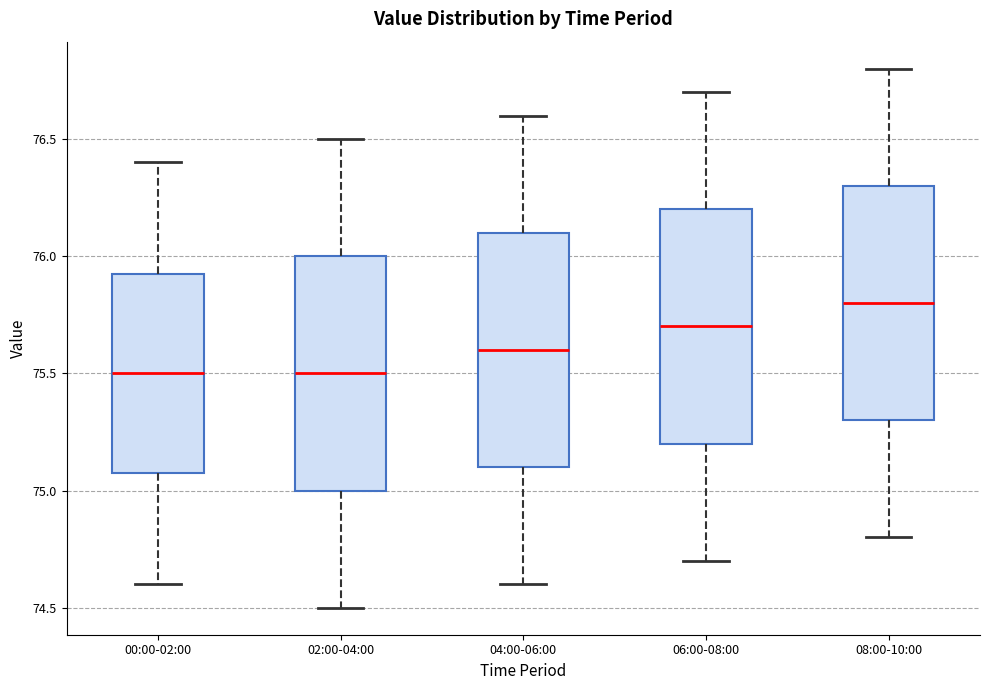

Where does the lower whisker of the box for 00:00-02:00 end on the y-axis? The values are not printed on the chart, so give them approximately, as read against the axis.

74.60